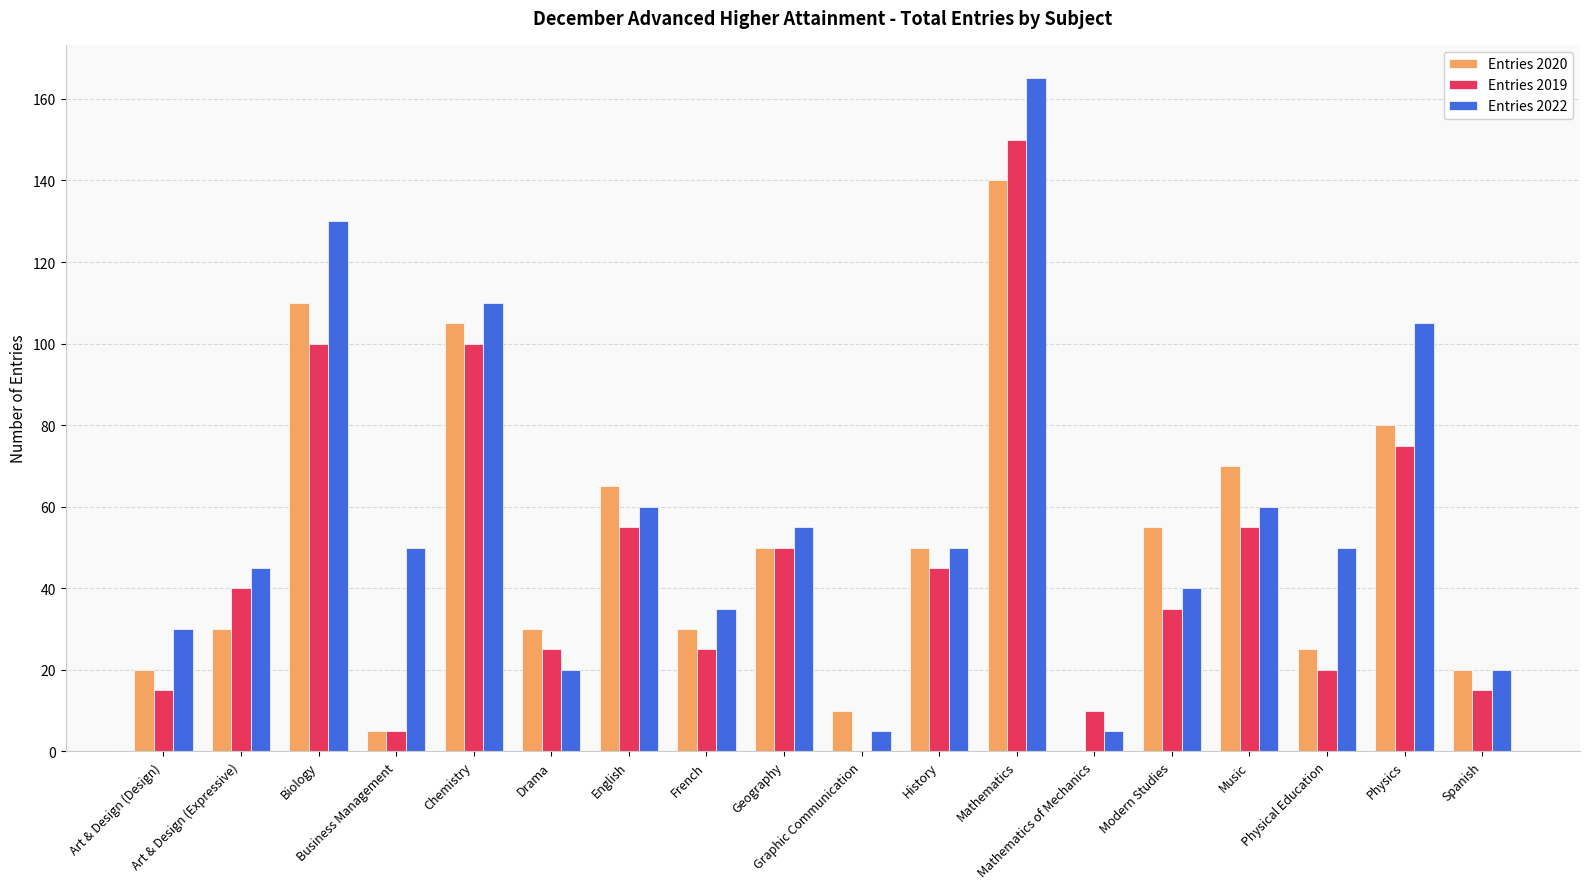

Reading left to right, what are all the values shown in this chart?

Entries 2020: 20	30	110	5	105	30	65	30	50	10	50	140	0	55	70	25	80	20
Entries 2019: 15	40	100	5	100	25	55	25	50	0	45	150	10	35	55	20	75	15
Entries 2022: 30	45	130	50	110	20	60	35	55	5	50	165	5	40	60	50	105	20